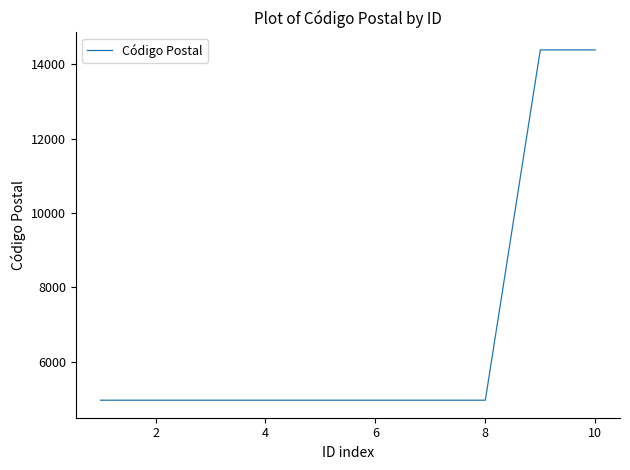

What is the difference between the second highest and second lowest values?

9427